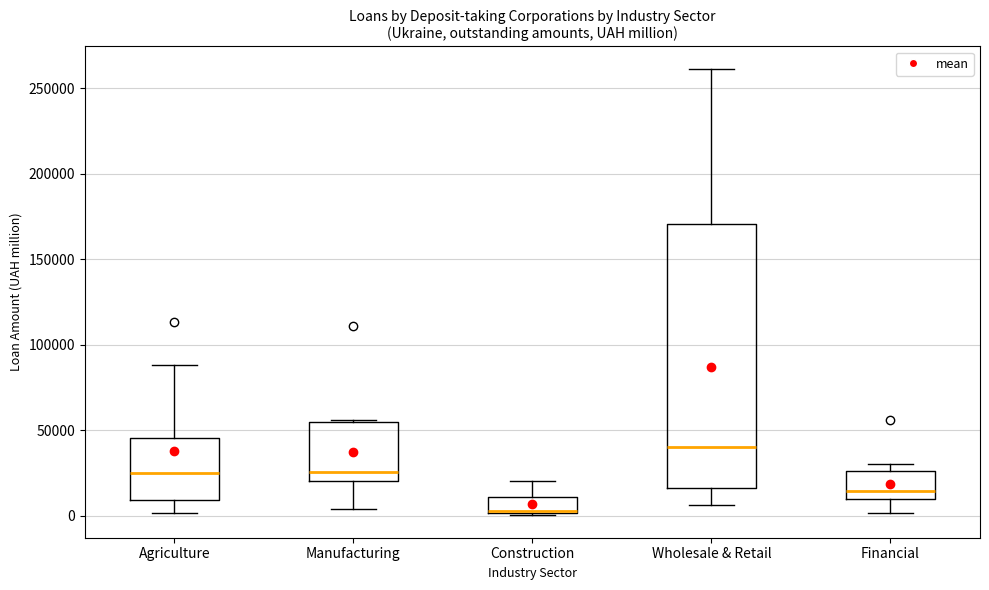

Where is the lower edge of the box for Agriculture on the y-axis? The values are not printed on the chart, so give them approximately, as read against the axis.

10000